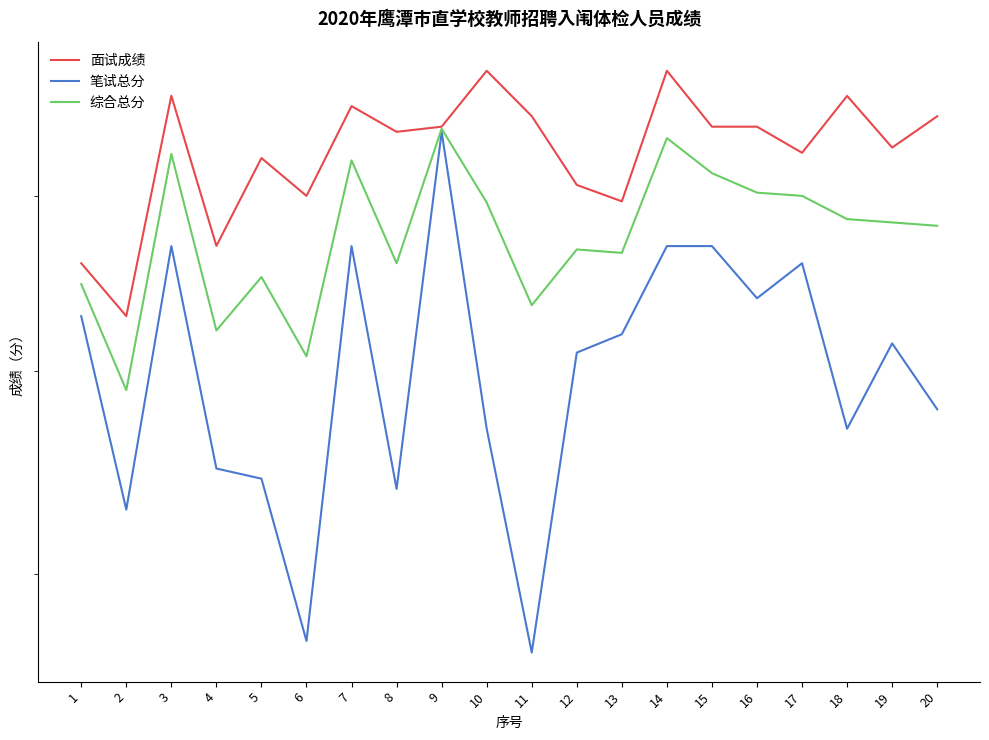

What is the value of the 笔试总分 point at the 18th from the left?

67.0